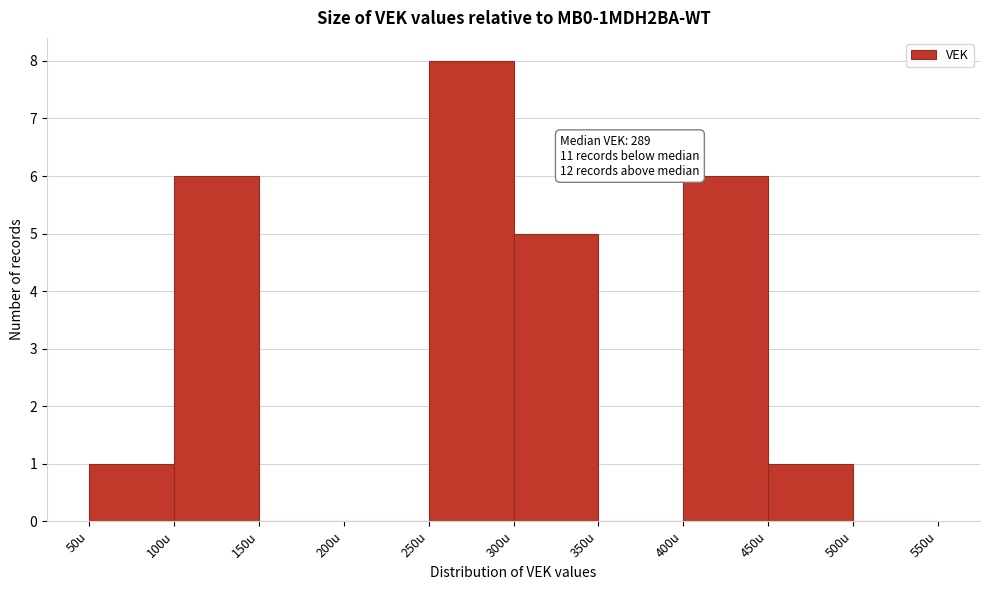

Which range on the x-axis has the tallest bar?

250 to 300